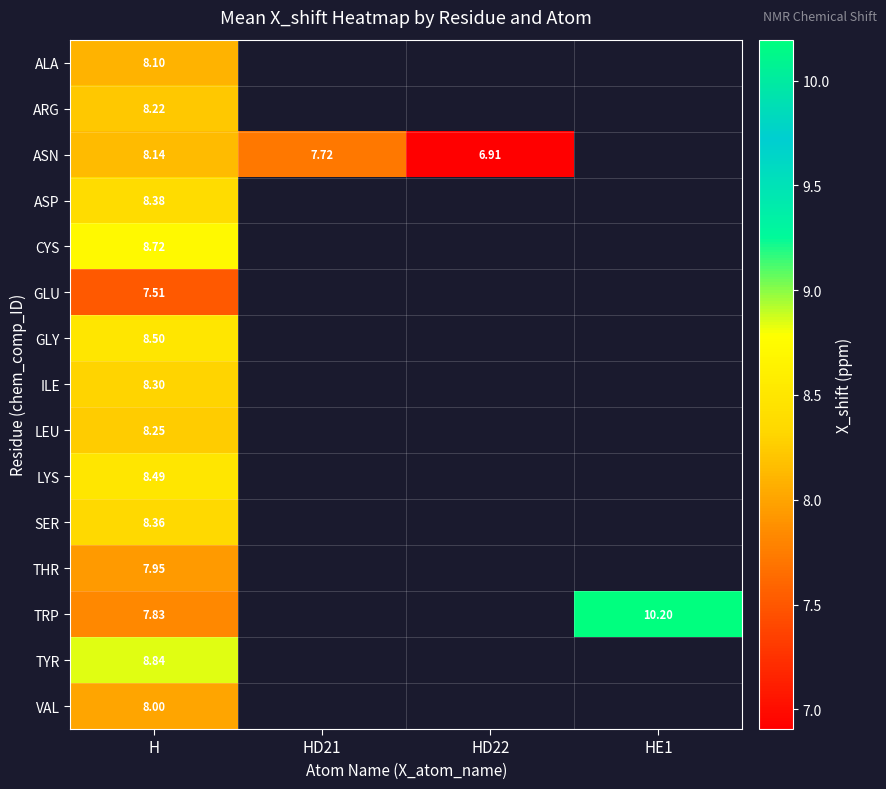

At which category is the sum across all series the highest?

H